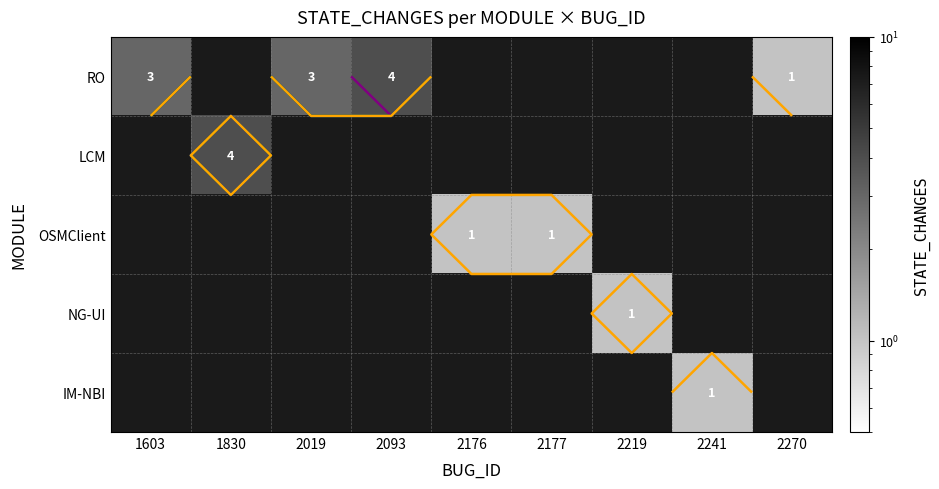

Count the number of data series in this chart.

5